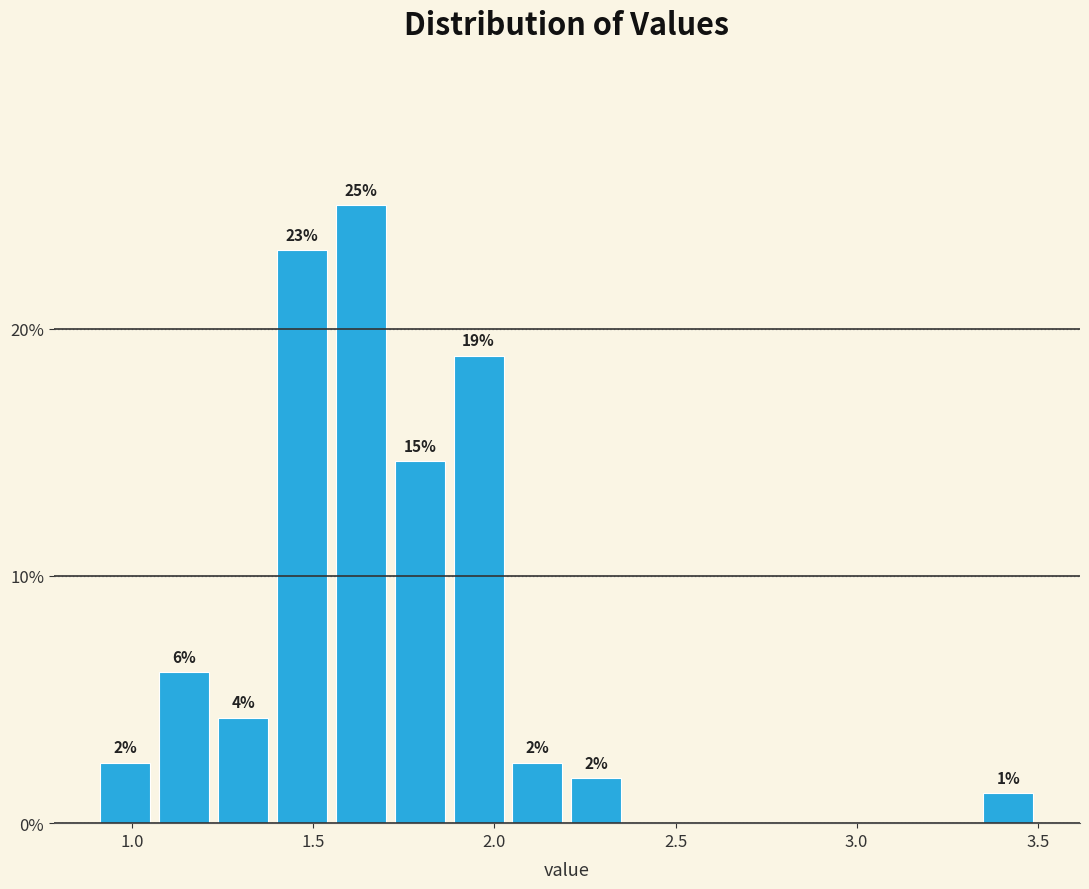

Read against the x-axis, roughly where is the centre of the tallest bar?

1.65